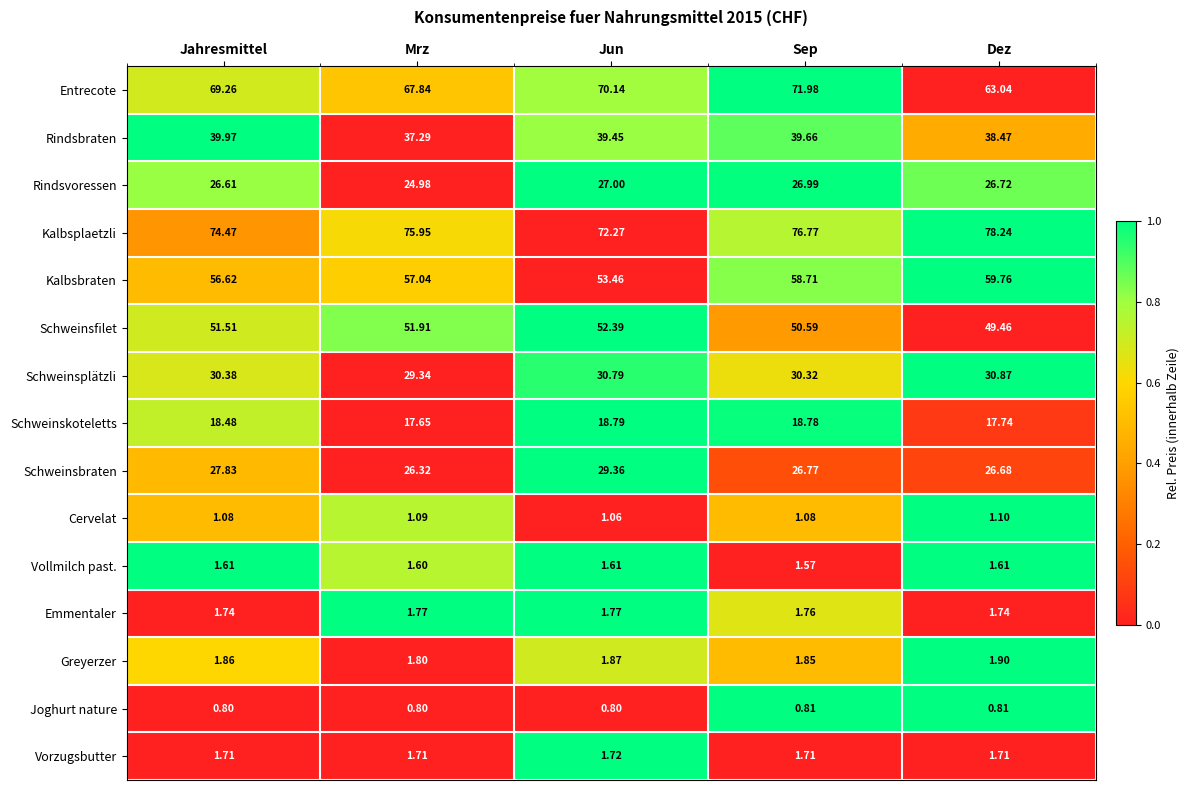

At which category is the sum across all series the highest?

Sep